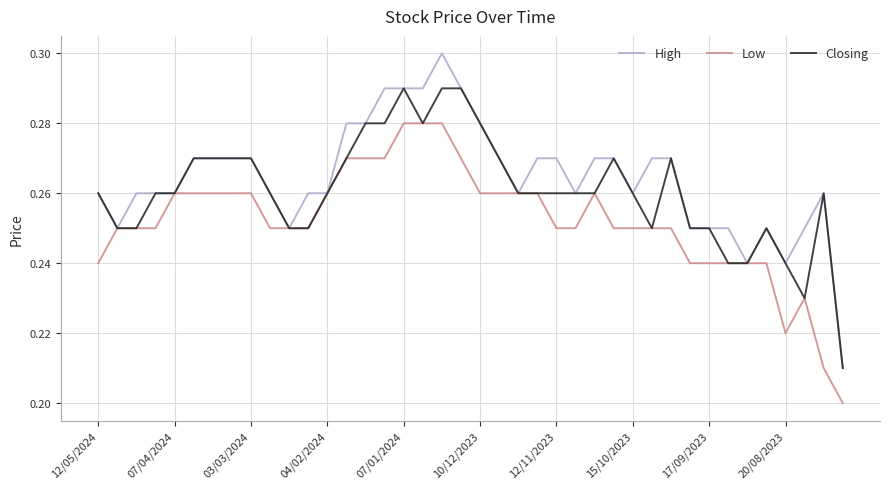

Rank the series by their maximum value, from highest to lowest.

High, Closing, Low